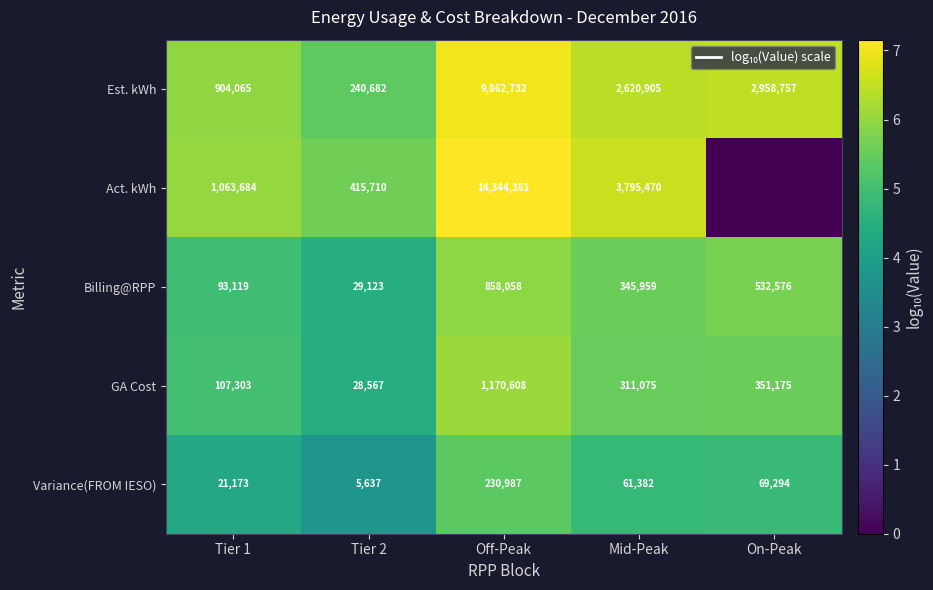

Count the number of categories in the chart.

5